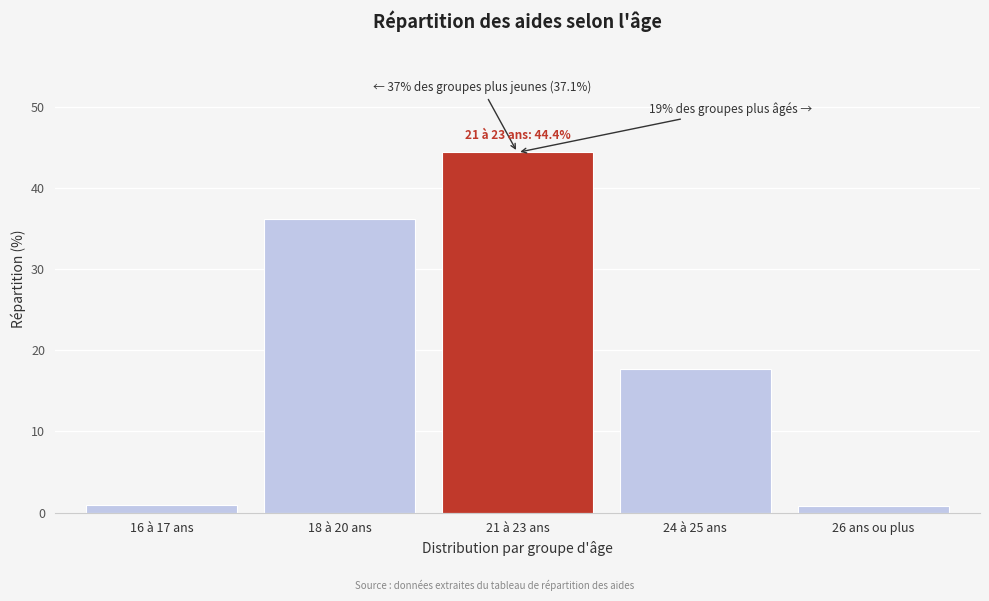

What is the difference between the second highest and second lowest values?

35.1